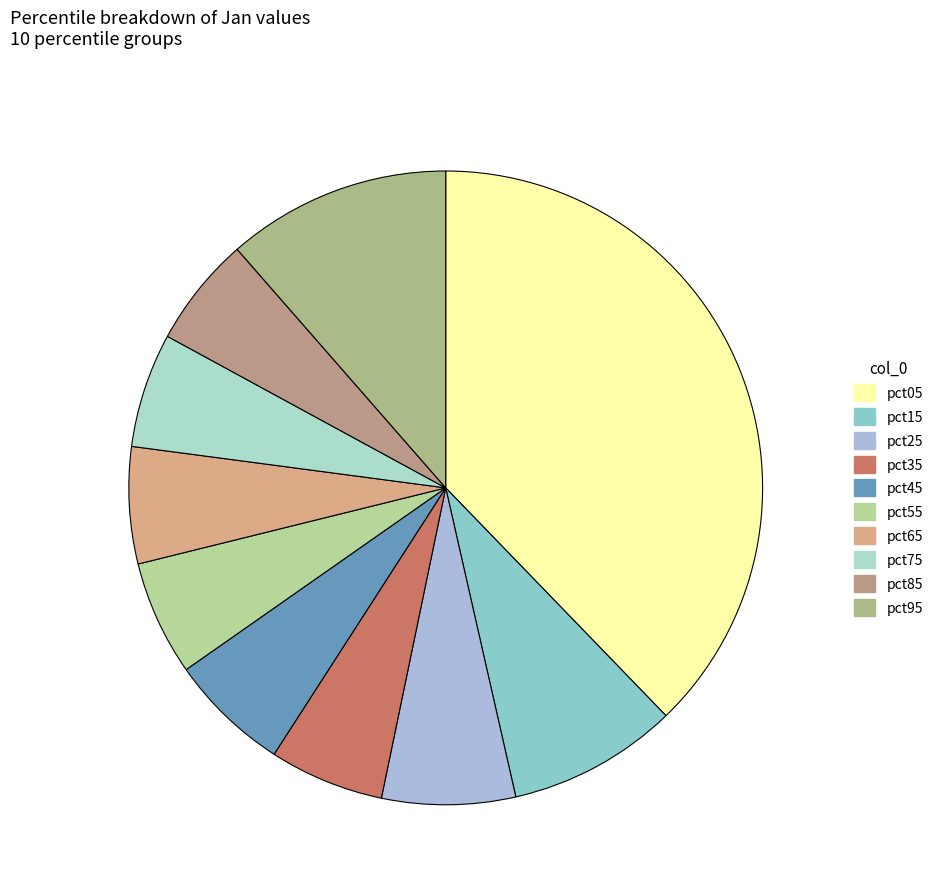

To the nearest percent, what is the difference between the largest and smallest slice percentages?

32%